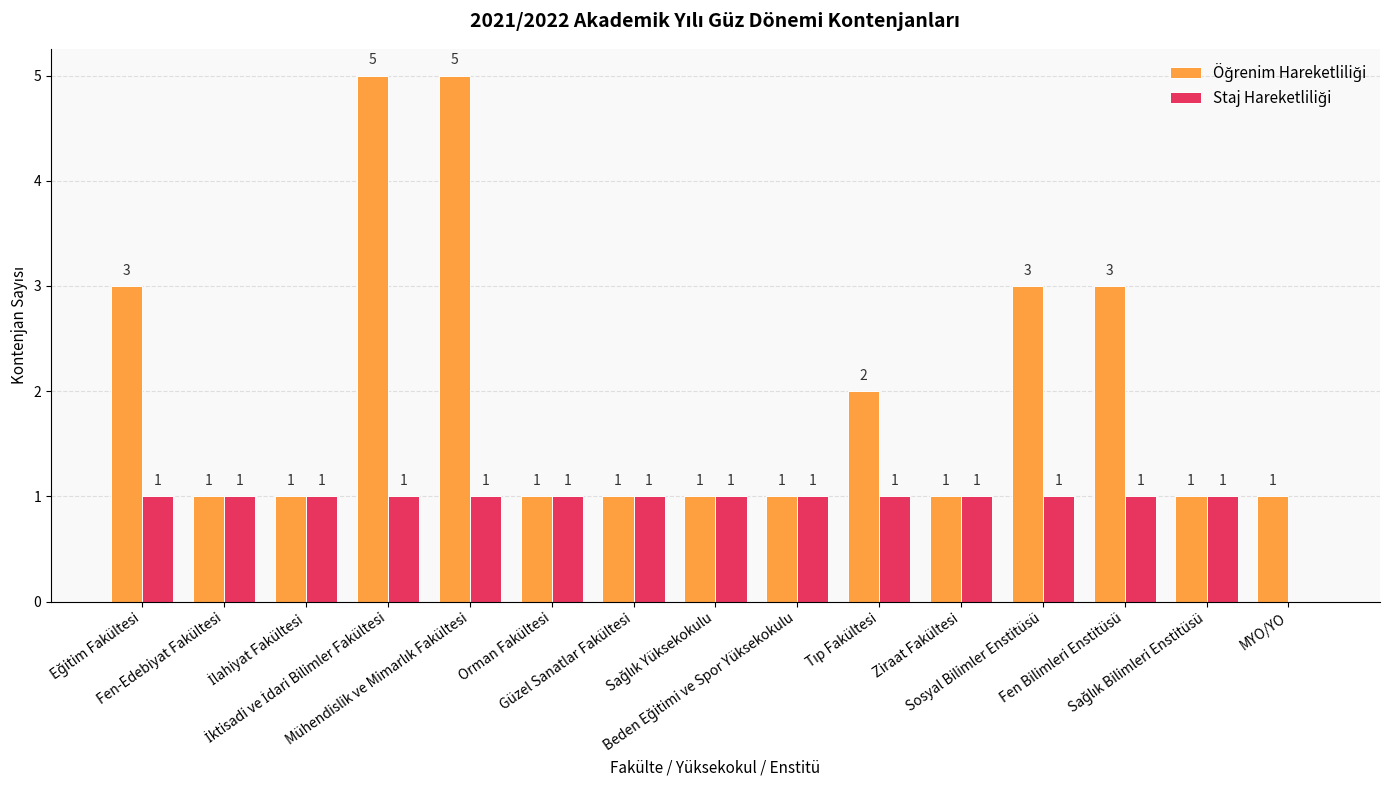

Which series changed the most between Fen-Edebiyat Fakültesi and Beden Eğitimi ve Spor Yüksekokulu?

Öğrenim Hareketliliği